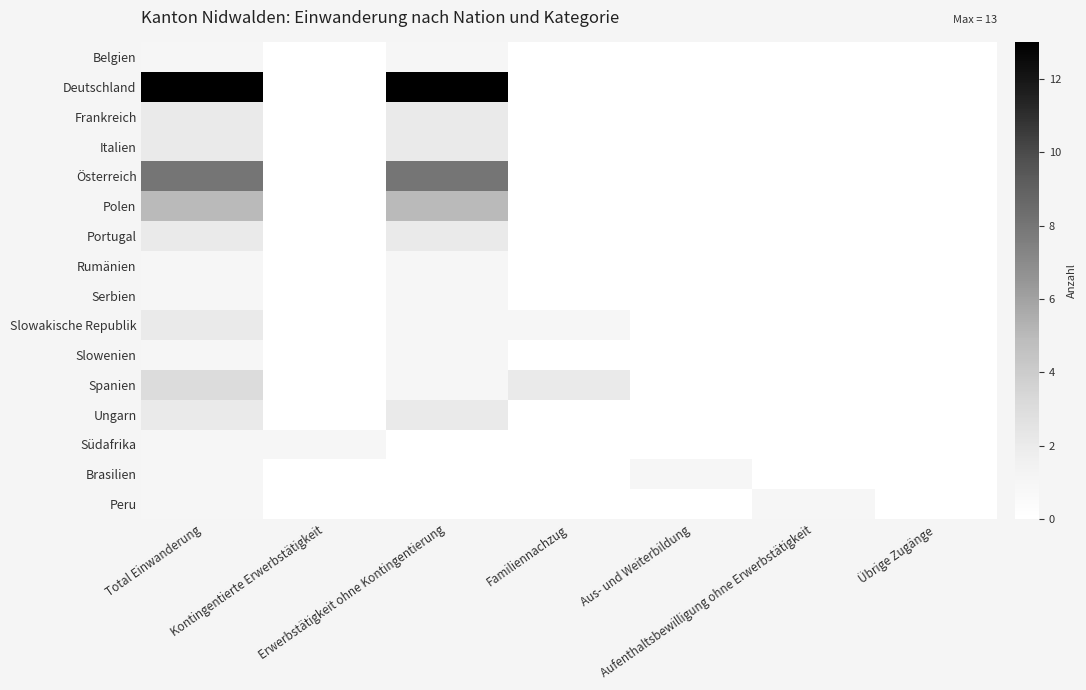

Which label corresponds to the largest value in the chart?

Total Einwanderung